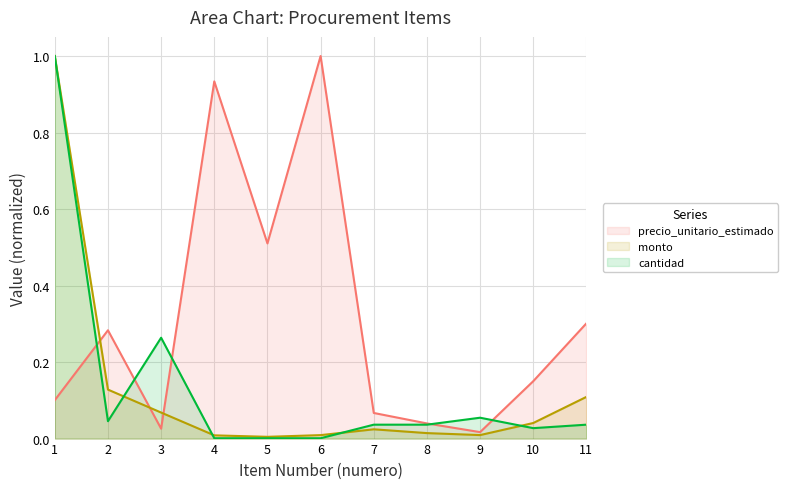

At which label is precio_unitario_estimado closest to 0?

9